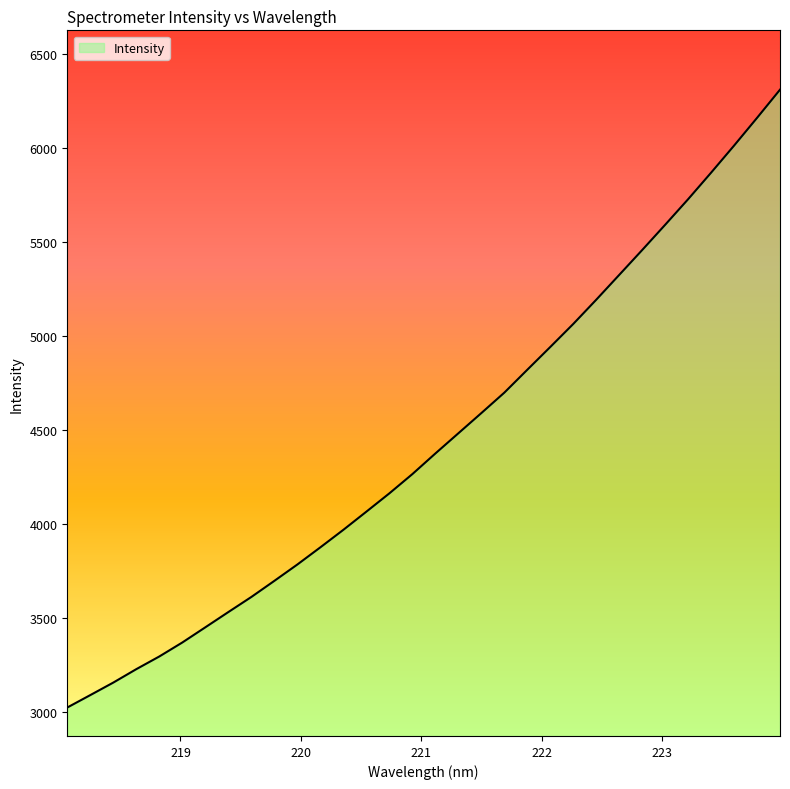

What is the minimum value shown in the chart?

3024.6